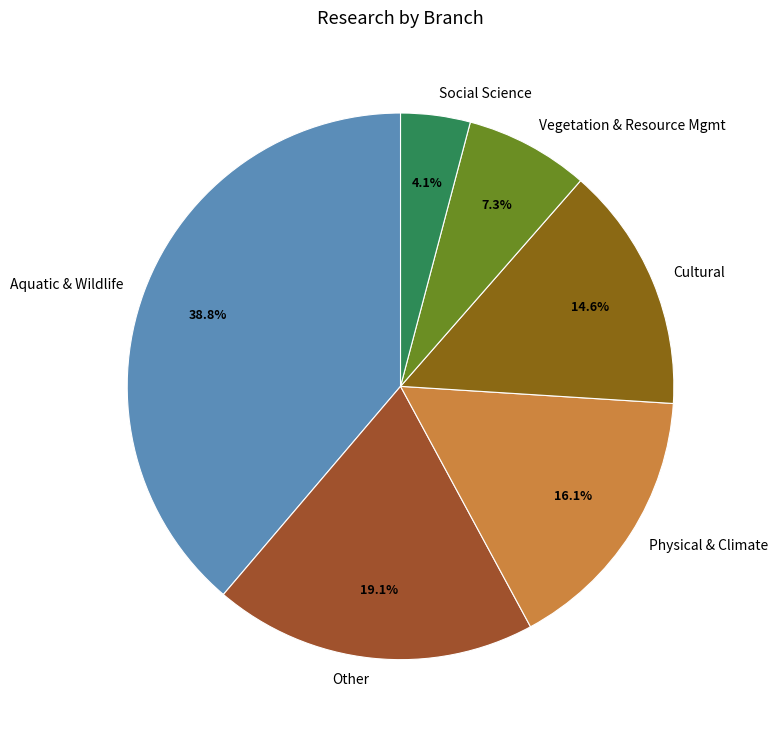

Is Vegetation & Resource Mgmt the majority of the pie?

No